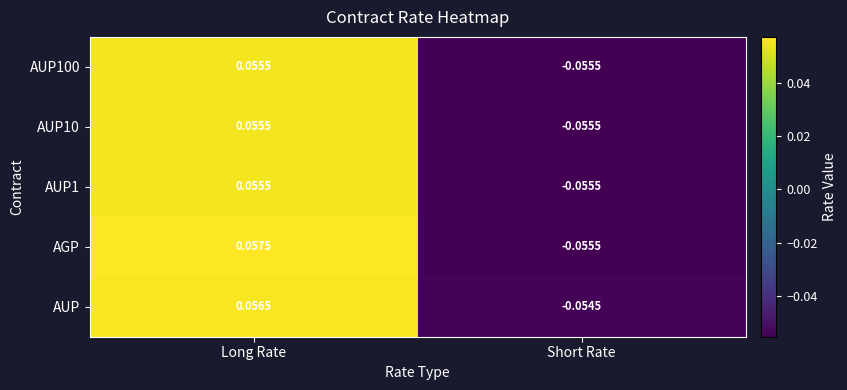

What is the total value across all series at Long Rate?

0.3